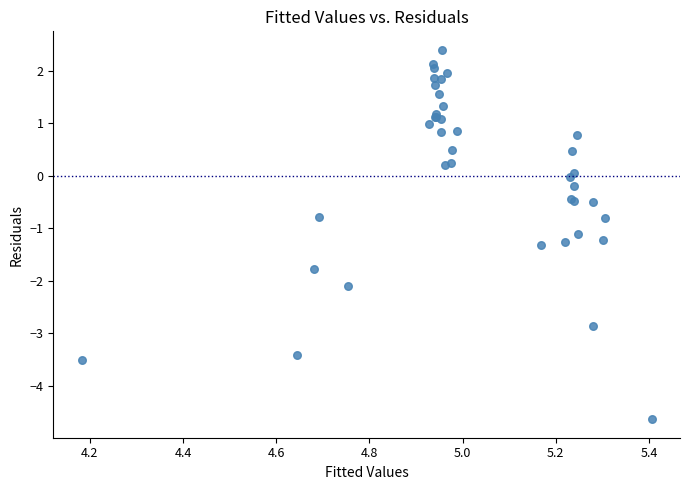

What Y value in the scatter plot is closest to -1?

-1.1